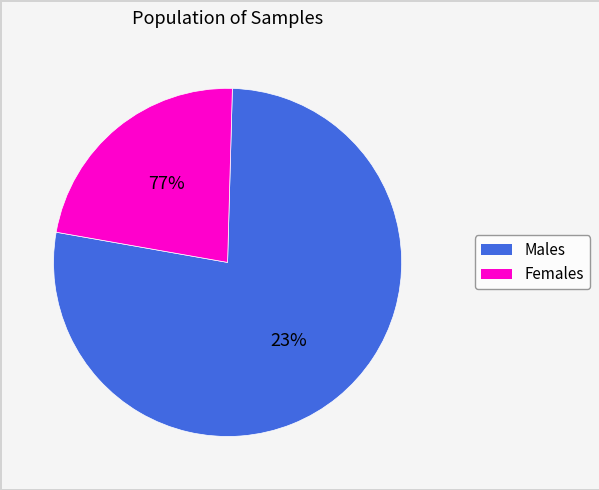

Do 78 and 78 together represent more than half of the pie?

No